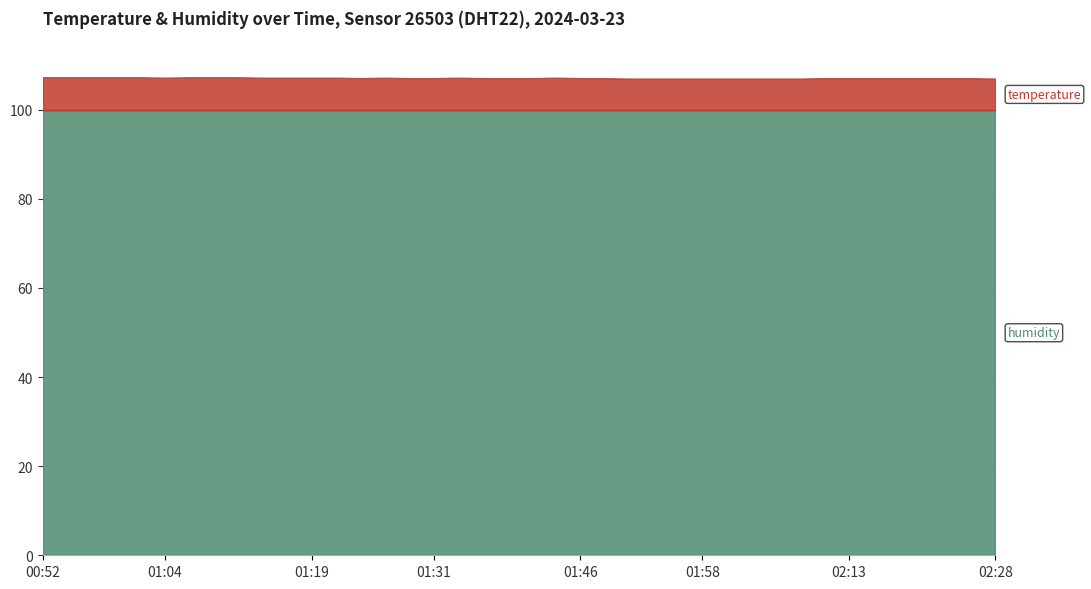

What is the difference between the highest and lowest values at 01:53?

92.8